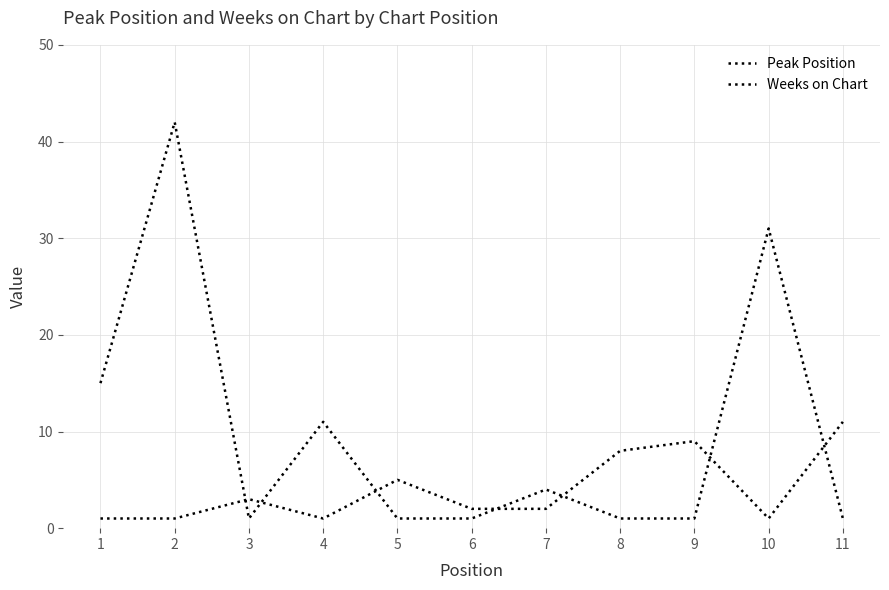

Does the chart display data point markers on the line(s)?

No